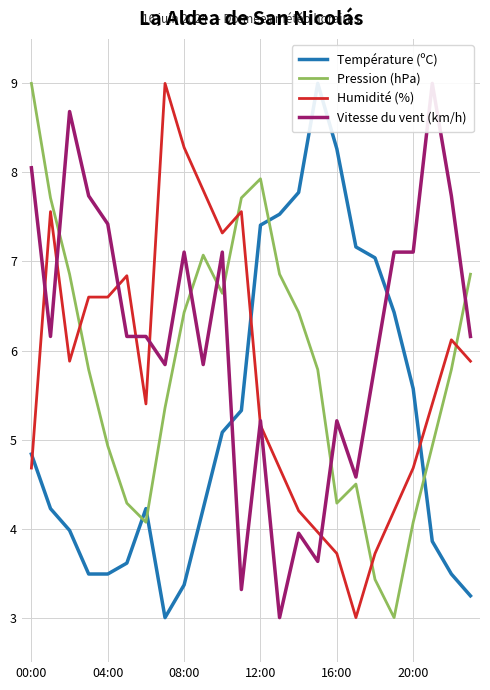

At which label does Vitesse du vent (km/h) reach its peak?

21